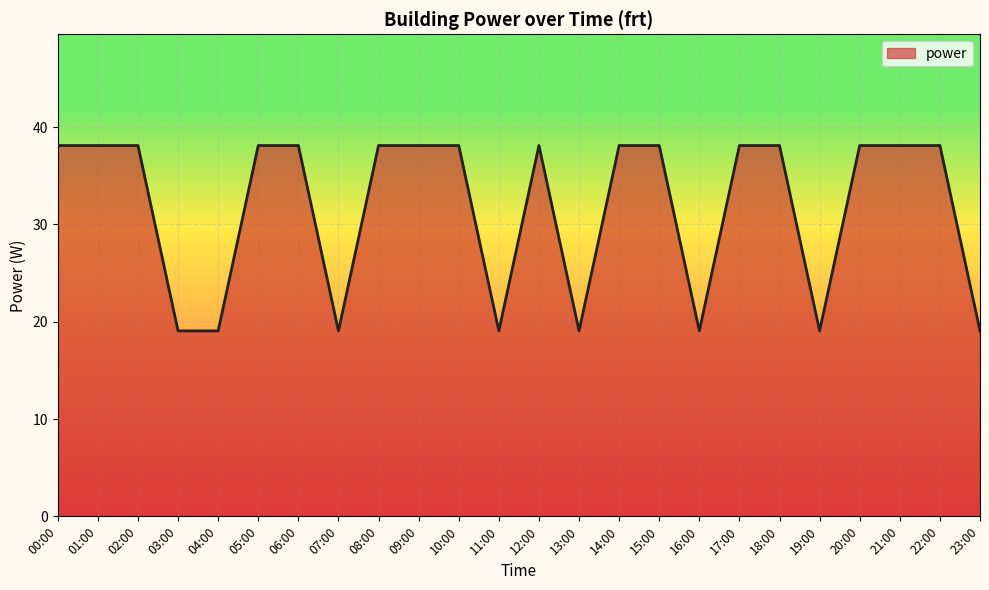

What is the ratio of the value at 08:00 to the value at 18:00?

1.0